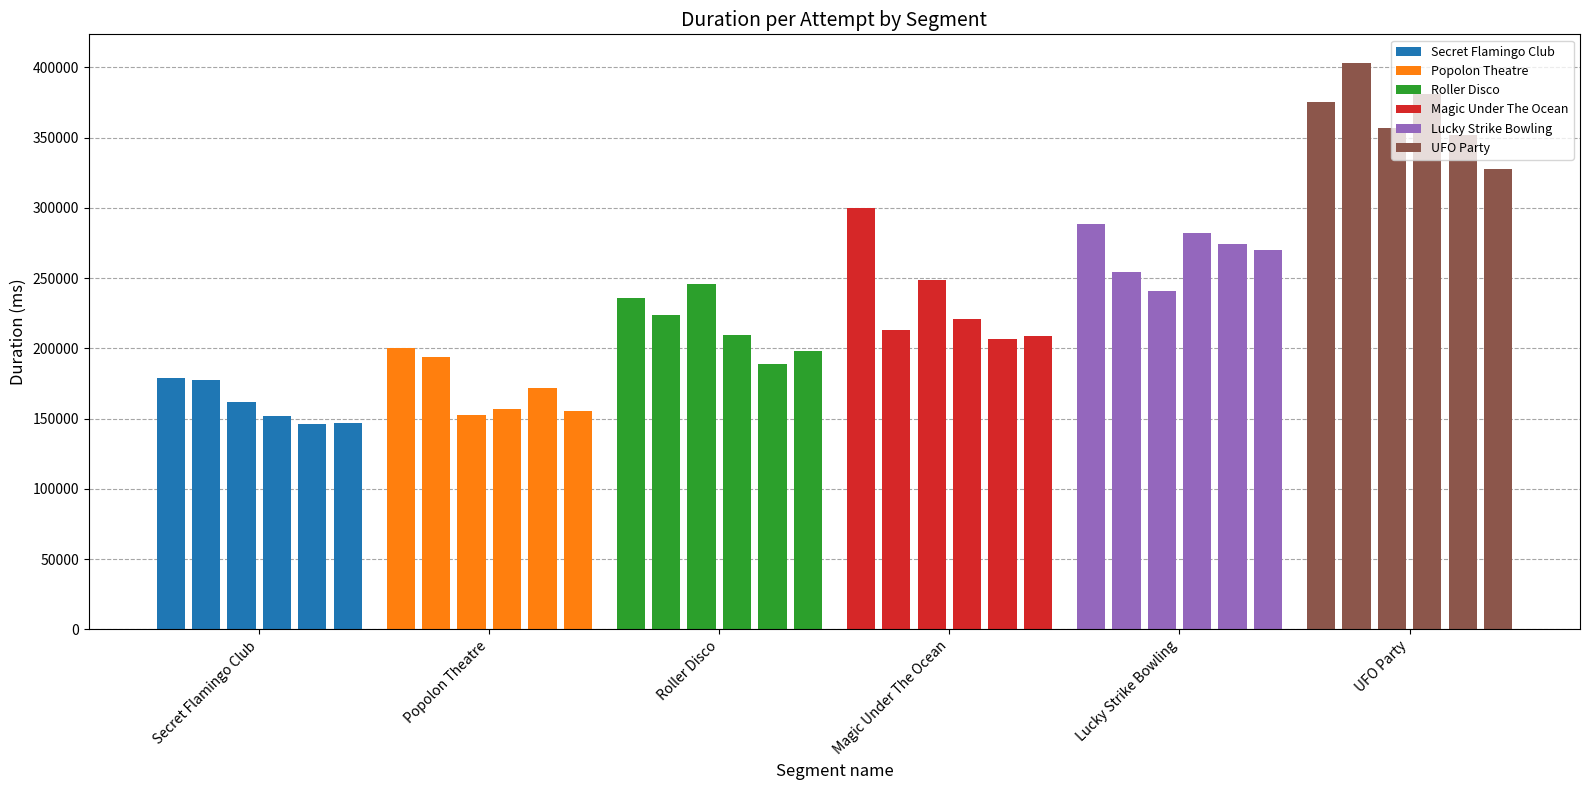

Which series has the largest total across all categories?

UFO Party